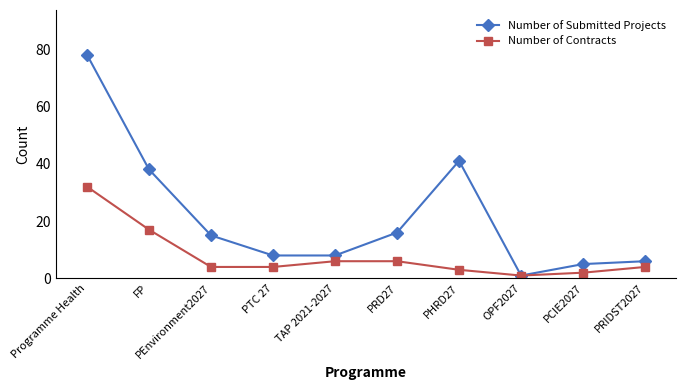

What is the lowest value of the Number of Submitted Projects series?

1